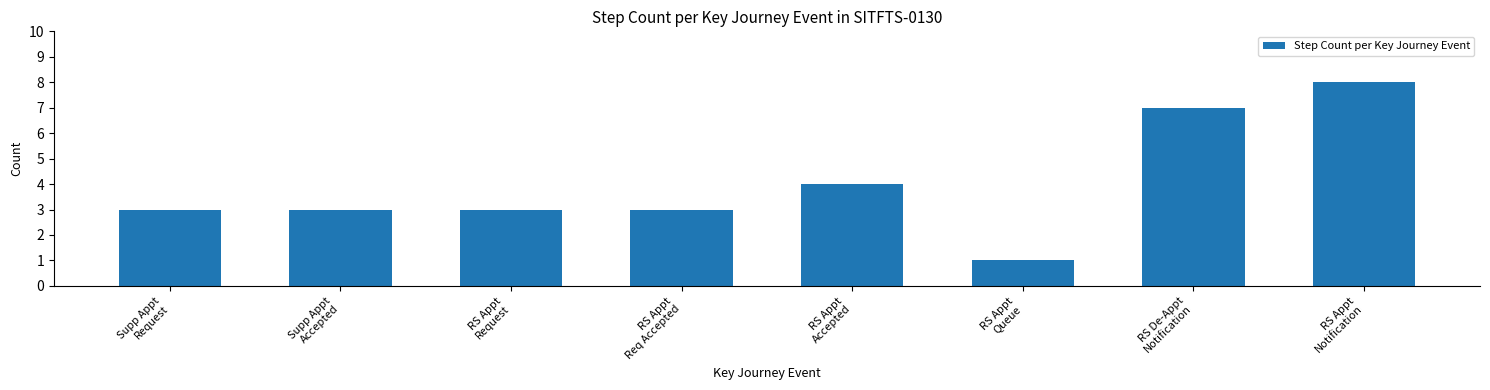

Reading right to left, extract all data points from this chart.

8	7	1	4	3	3	3	3